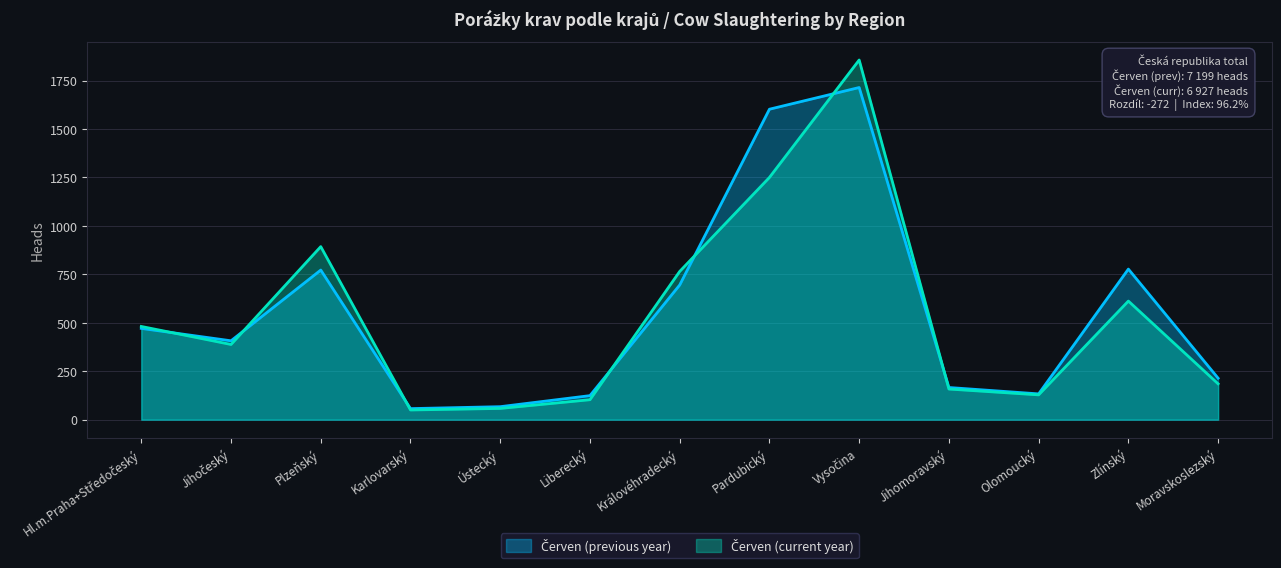

How many series are shown in this chart?

2